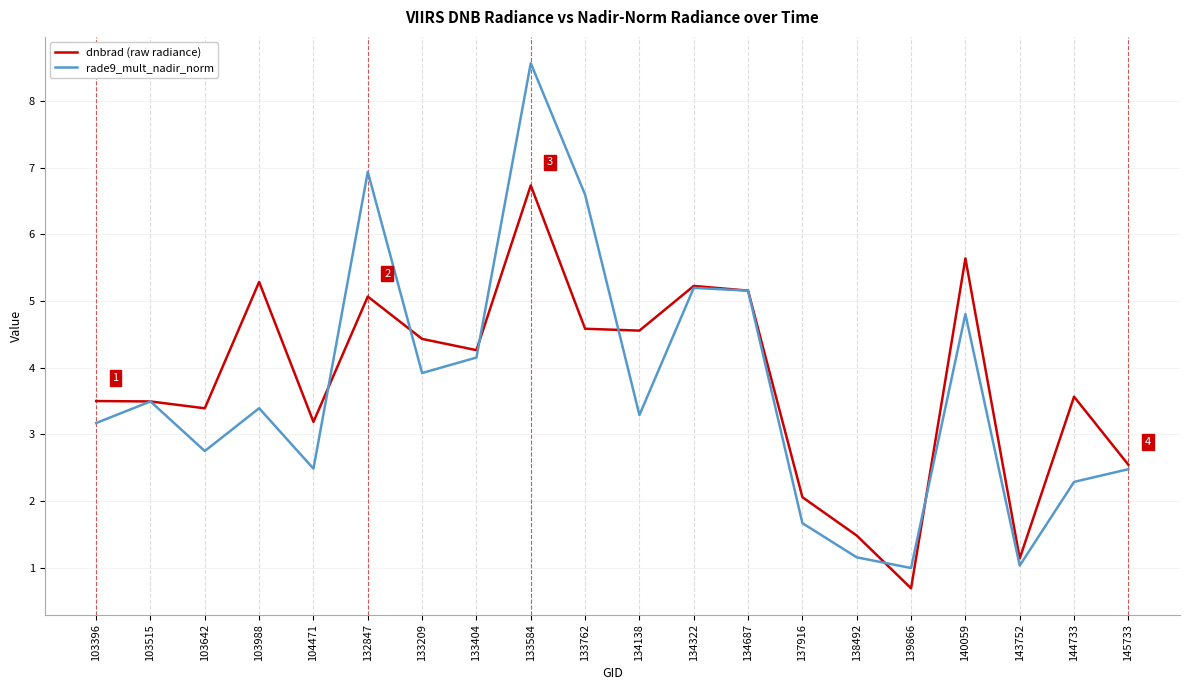

Rank the series by their maximum value, from highest to lowest.

rade9_mult_nadir_norm, dnbrad (raw radiance)